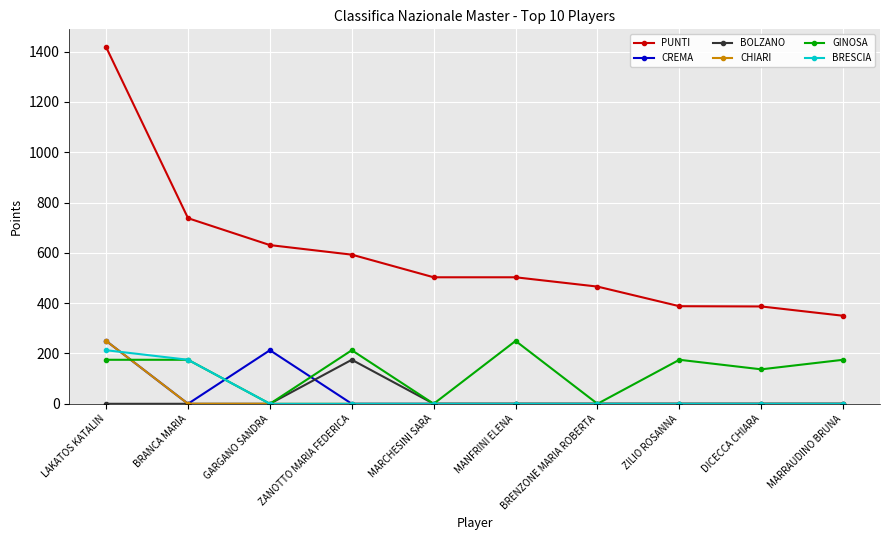

True or false: BOLZANO and CREMA cross at least once.

True